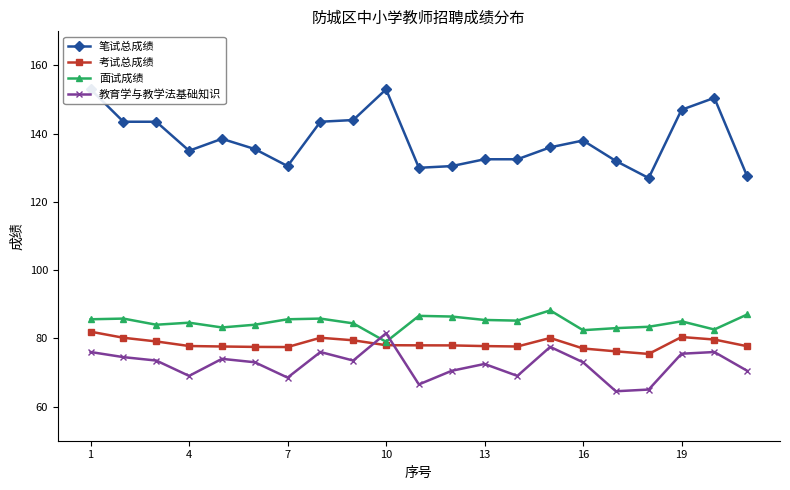

True or false: 考试总成绩 has a value of 101.6 at 10.

False